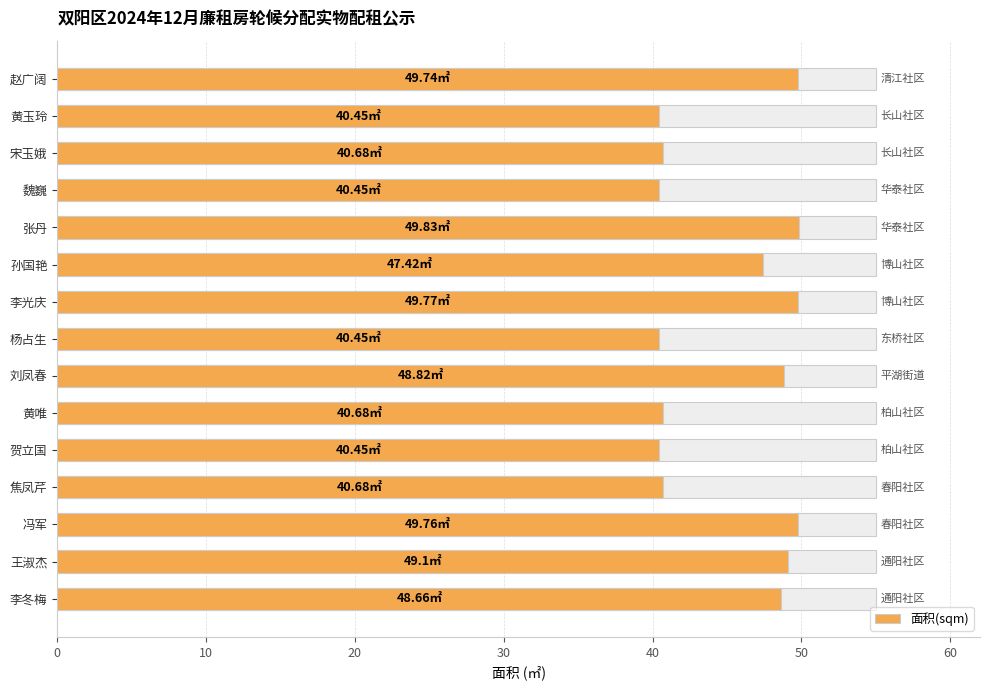

How many data points are above 47?

8